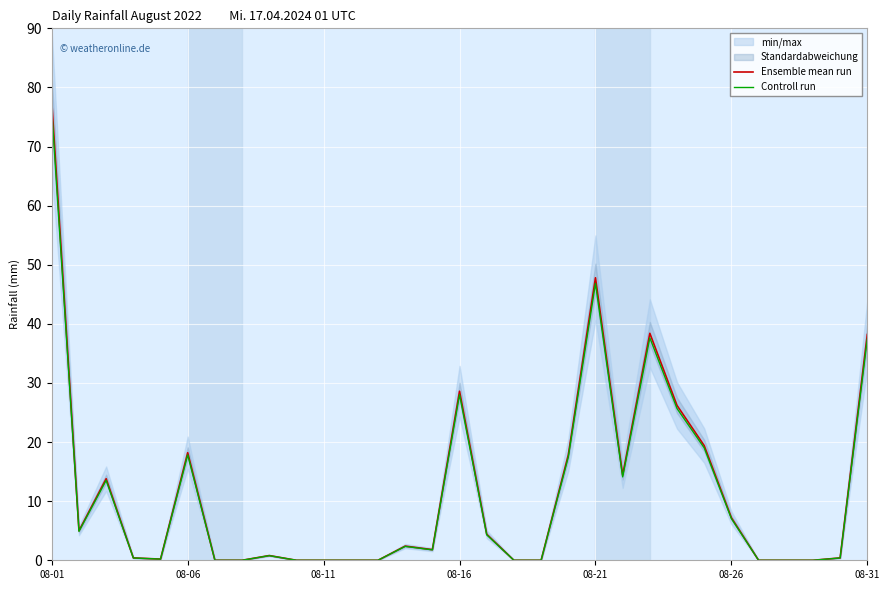

The value of Ensemble mean run at 08-06 is 7.6. True or false?

False